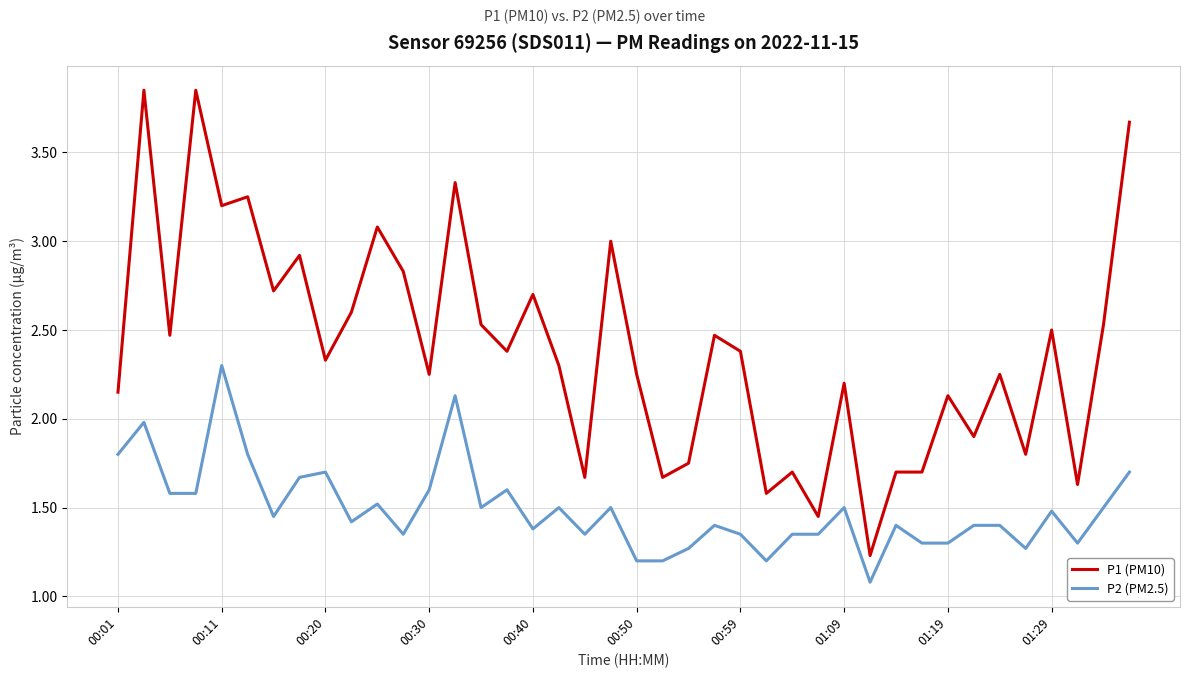

Which series has the widest spread of values?

P1 (PM10)